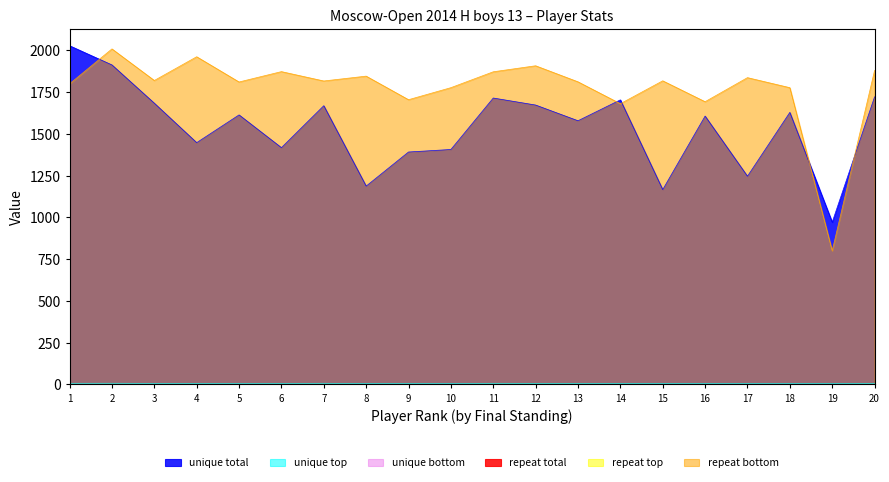

Which series has the widest spread of values?

repeat bottom